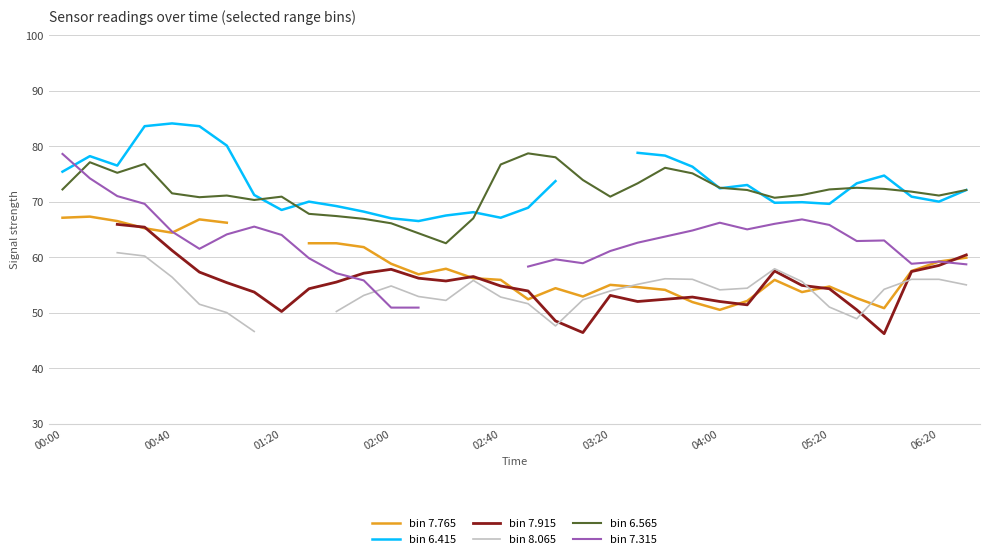

Which series has the largest total across all categories?

bin 6.565